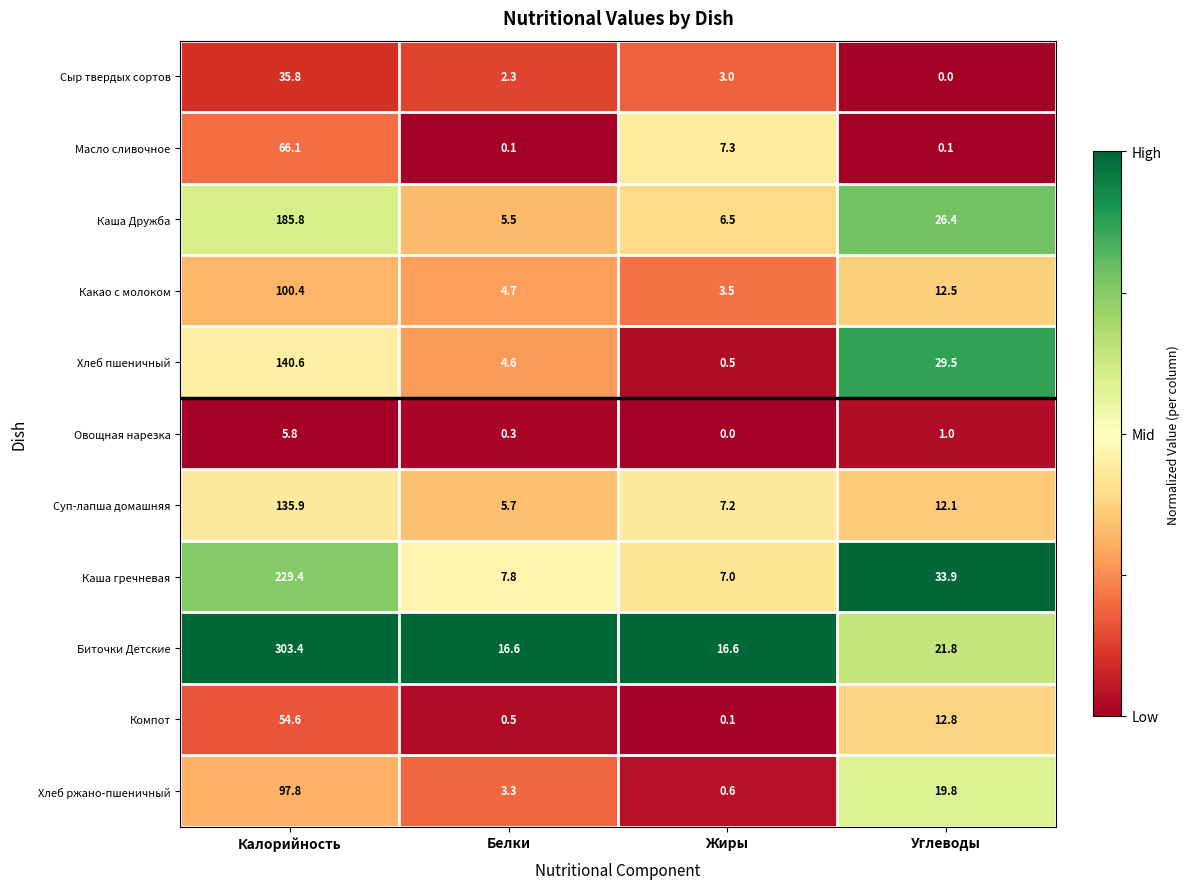

At which label is Каша гречневая closest to 118?

Углеводы